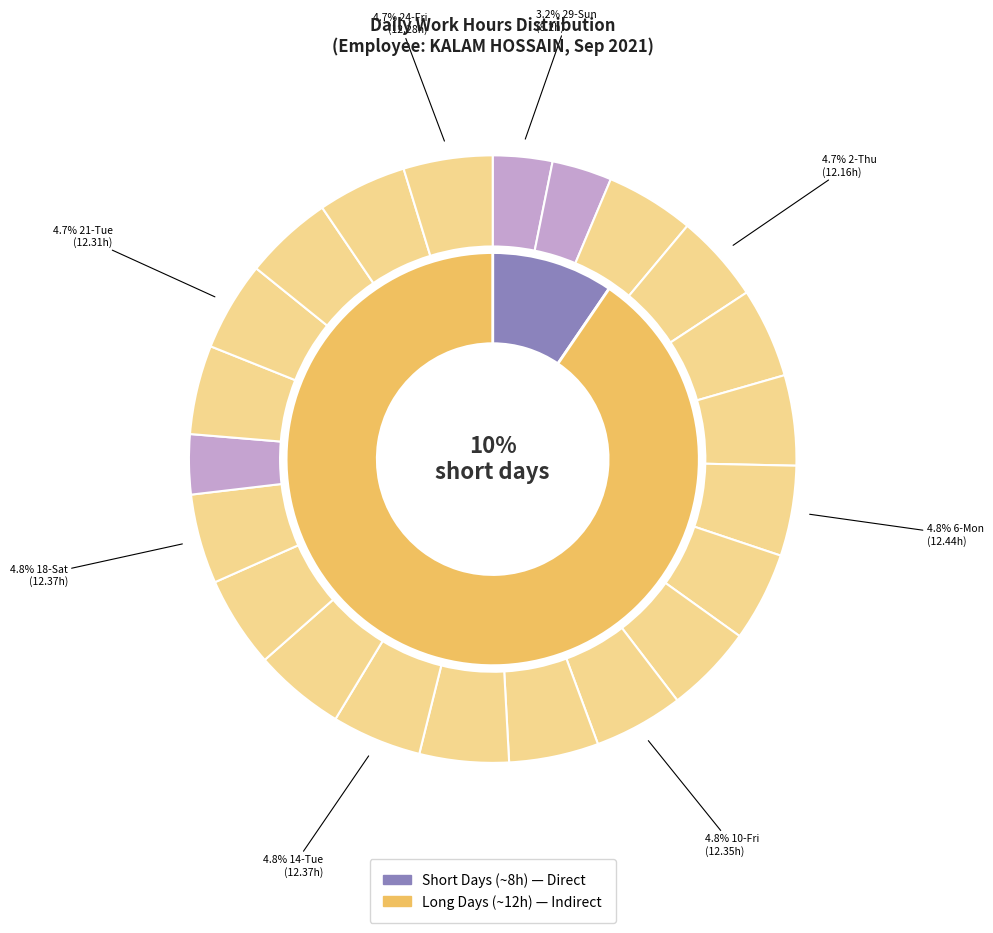

How many slices are in this pie chart?

22